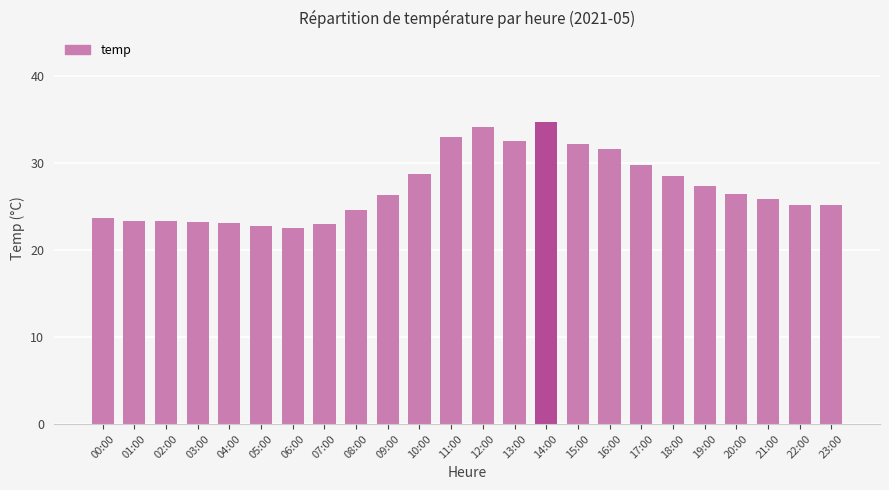

Does the chart contain stacked bars?

No